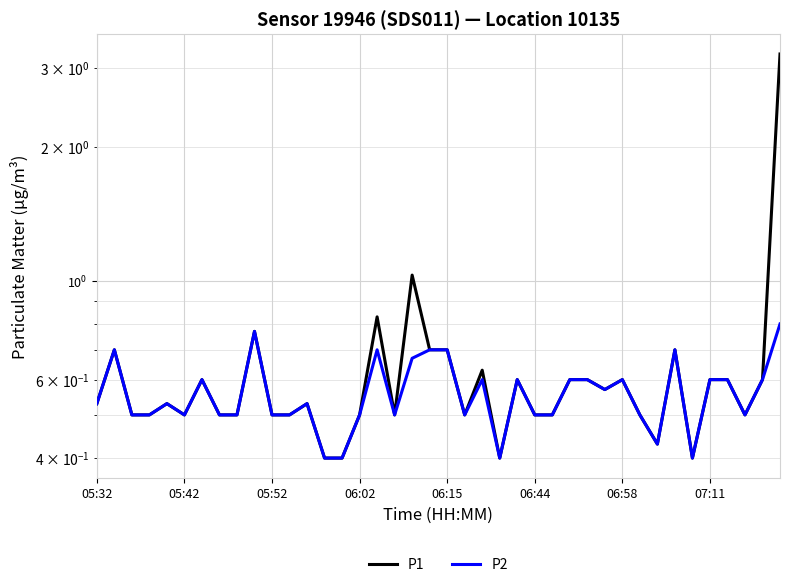

Which series has the largest range (max minus min)?

P1